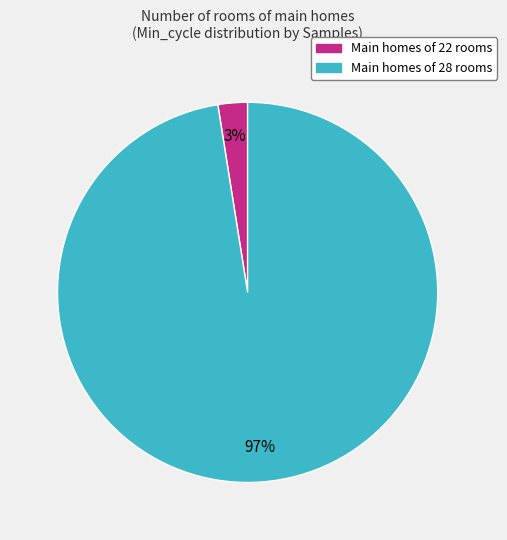

Is there any slice that represents more than half of the pie?

Yes